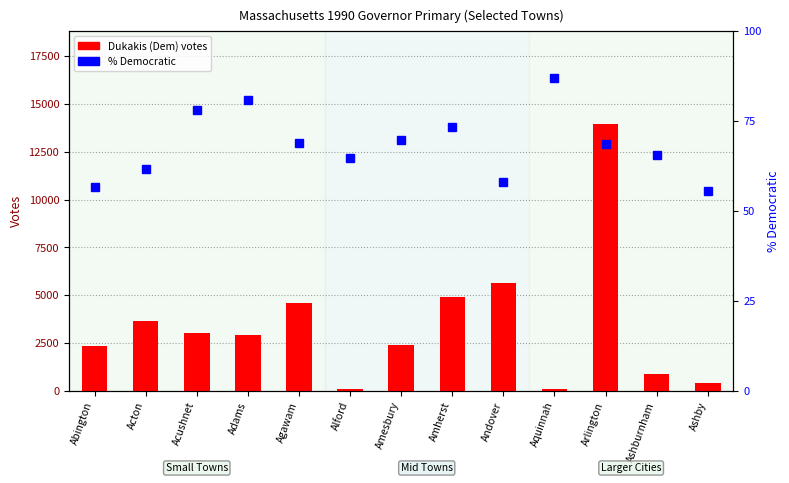

What is the lowest value of the % Democratic series?

55.5